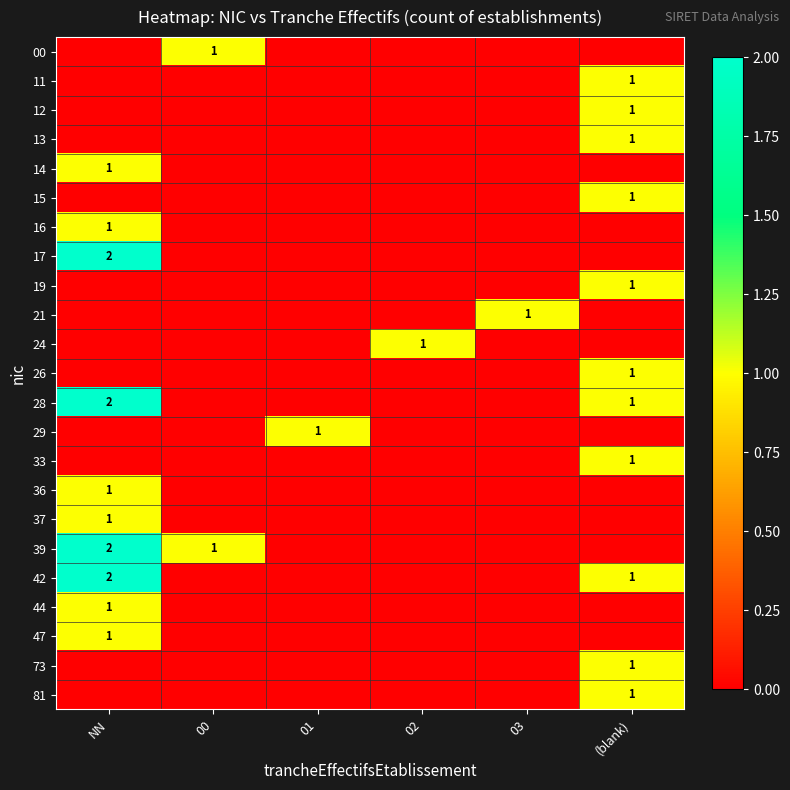

Is it true that 11 equals 1 at (blank)?

True